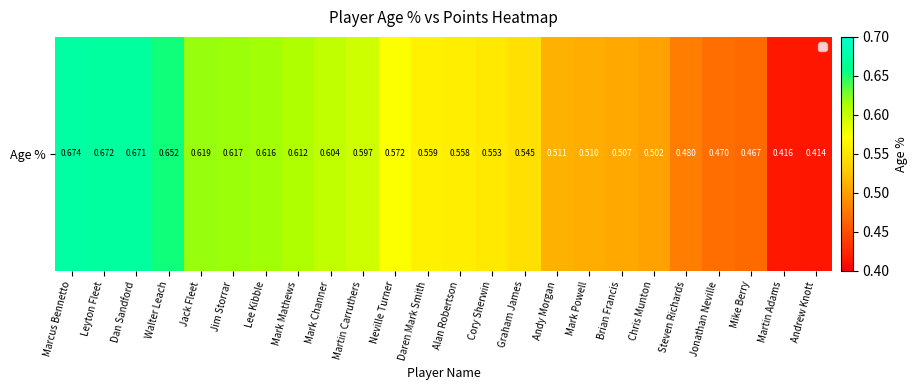

Count the values in the range 0 to 1.

24